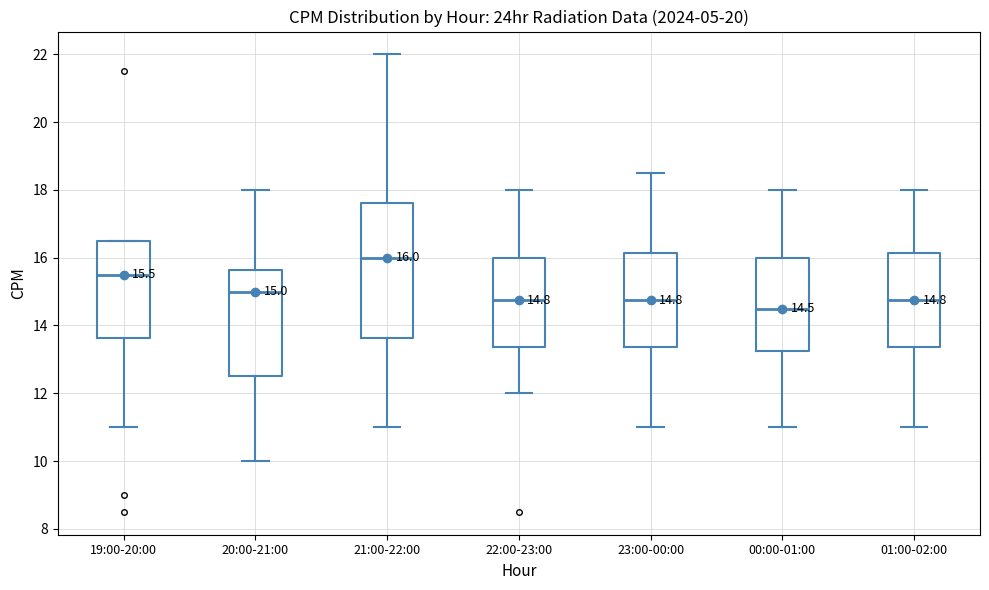

Which box's median line is the highest?

21:00-22:00